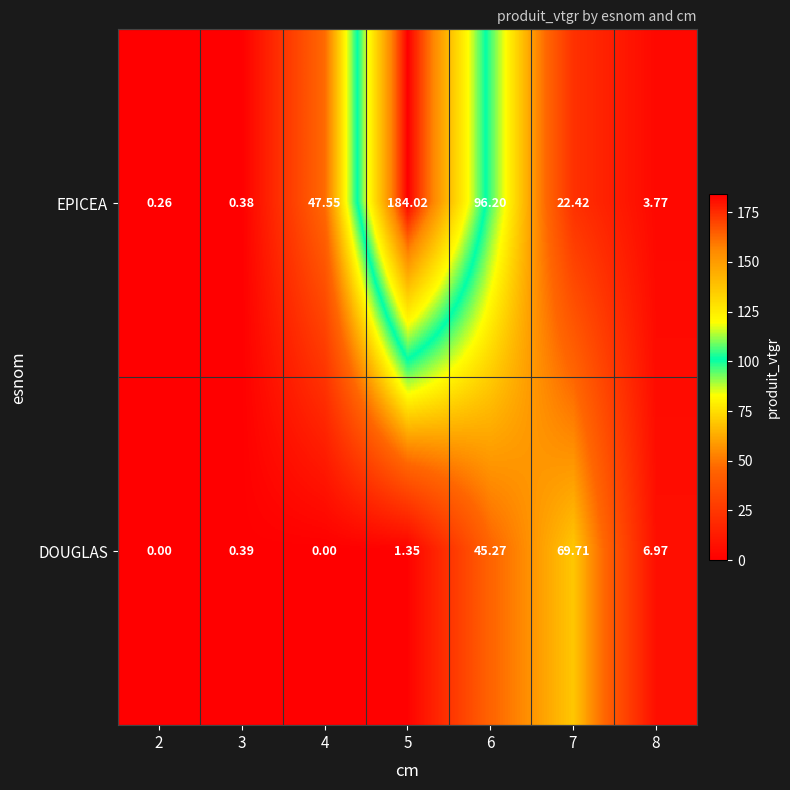

Is the value of EPICEA at 6 greater than the value of DOUGLAS at 4?

Yes